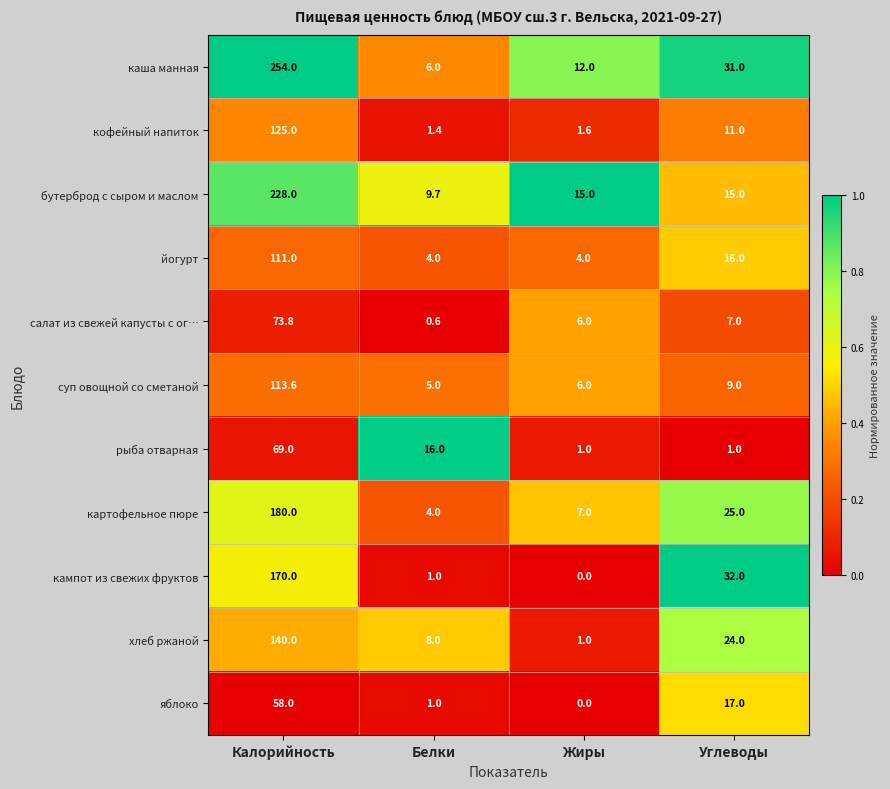

Count the number of data series in this chart.

11